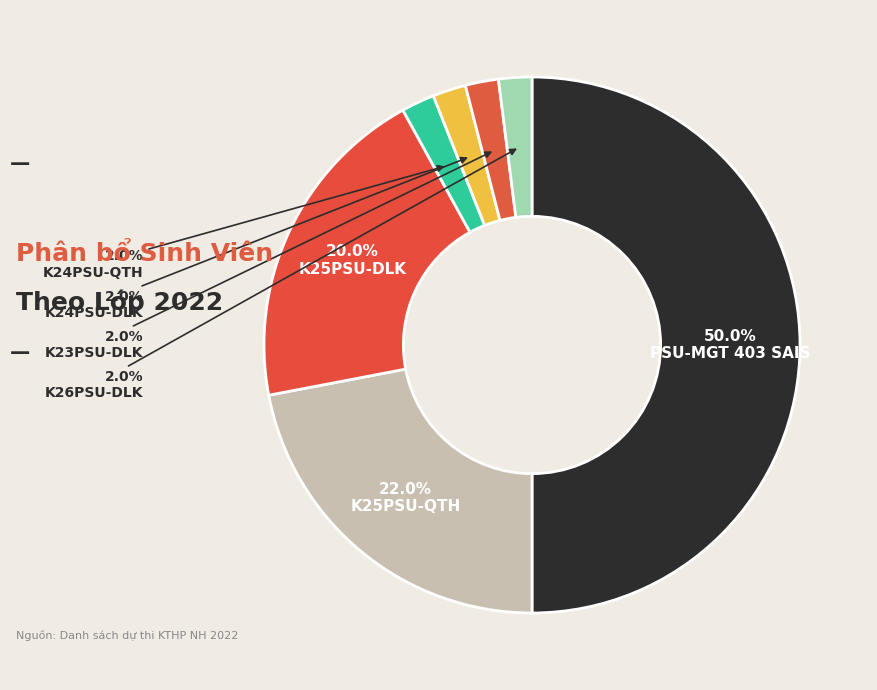

To the nearest percent, what is the combined percentage of K25PSU-DLK and K24PSU-QTH?

22%